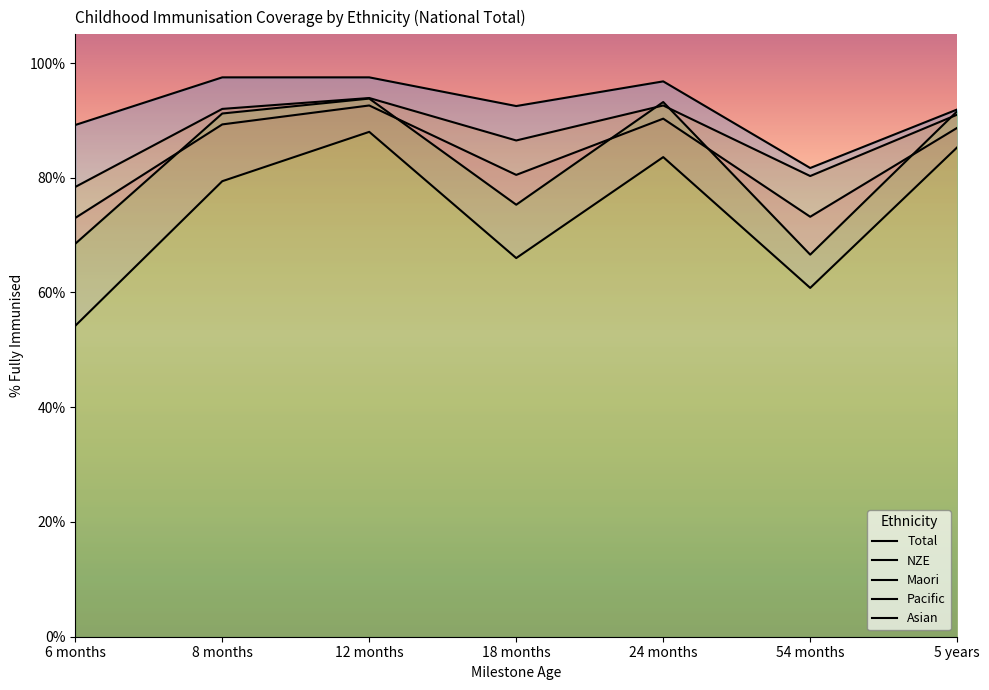

What is the difference between the maximum and minimum values in the Asian series?

0.2